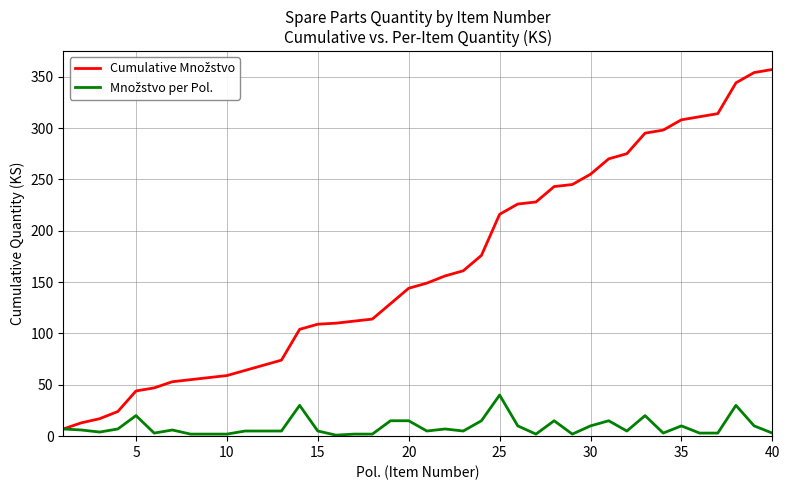

What is the maximum value shown in the chart?

357